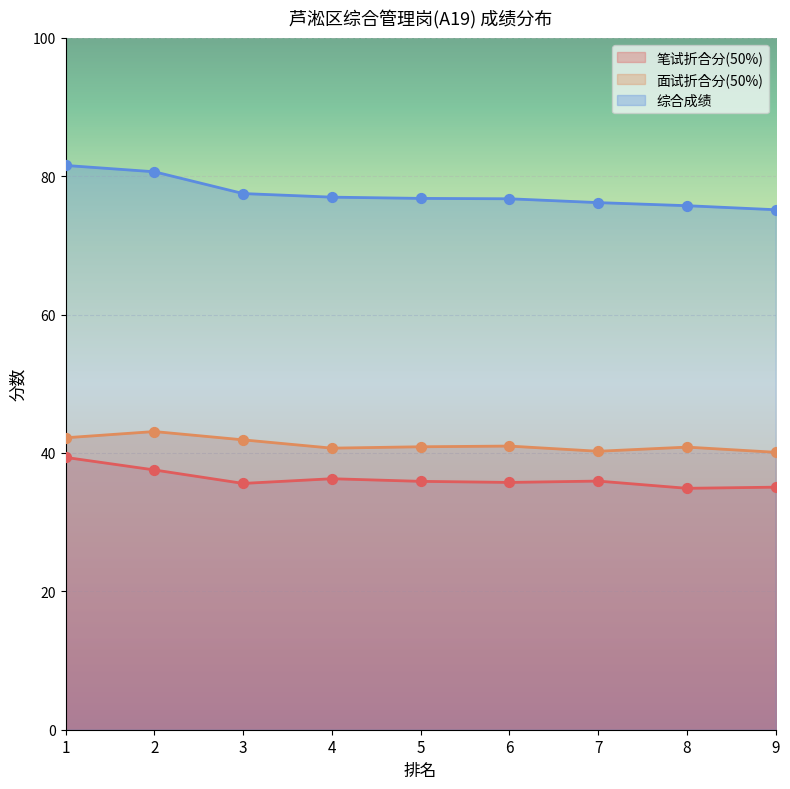

Which series reaches the minimum Y coordinate?

笔试折合分(50%)